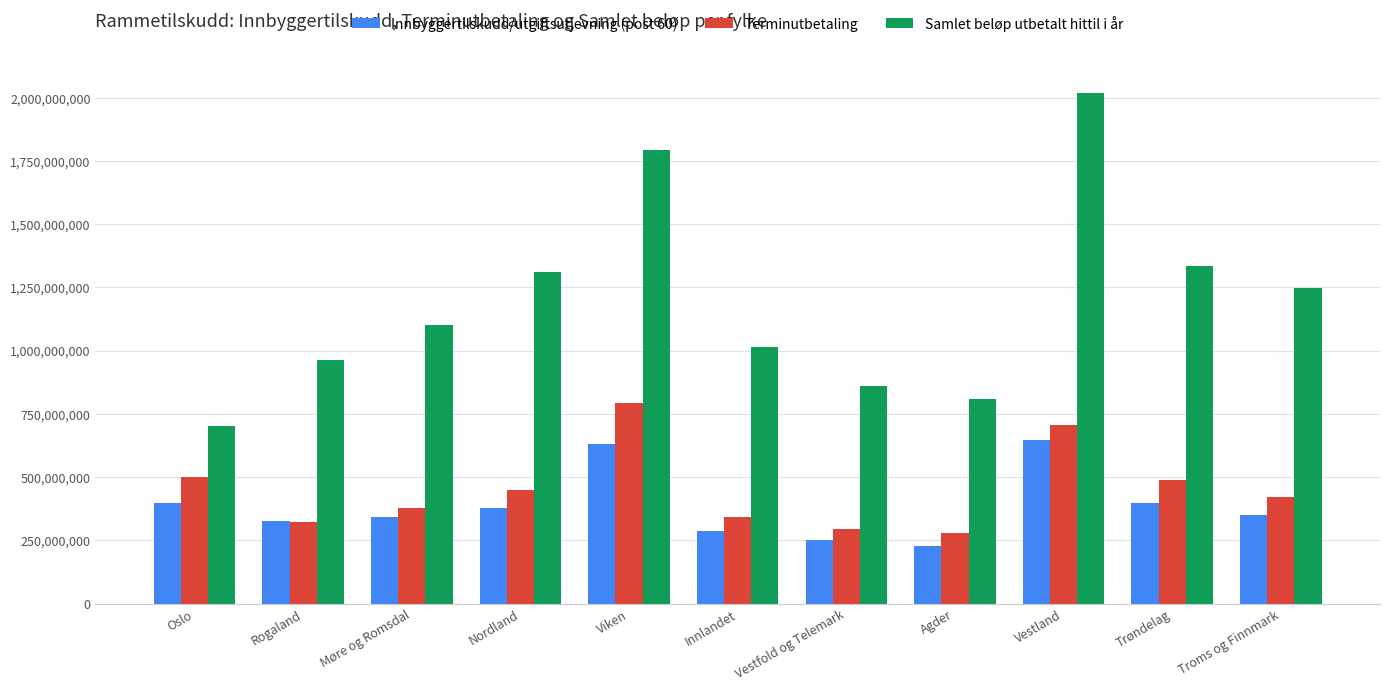

What is the minimum value for Innbyggertilskudd/utgiftsutjevning (post 60)?

228222700